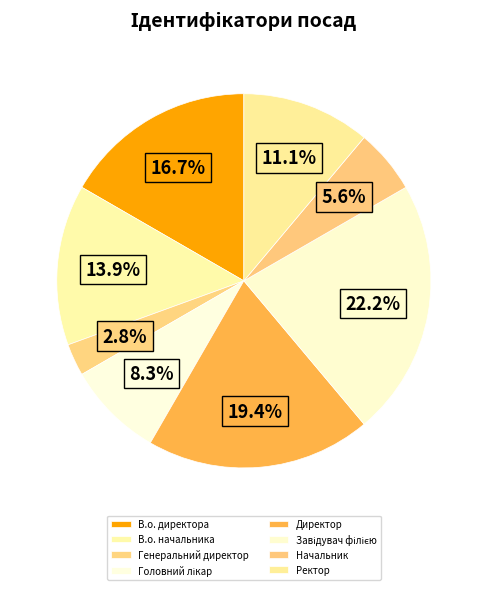

To the nearest percent, what is the difference between the largest and smallest slice percentages?

19%